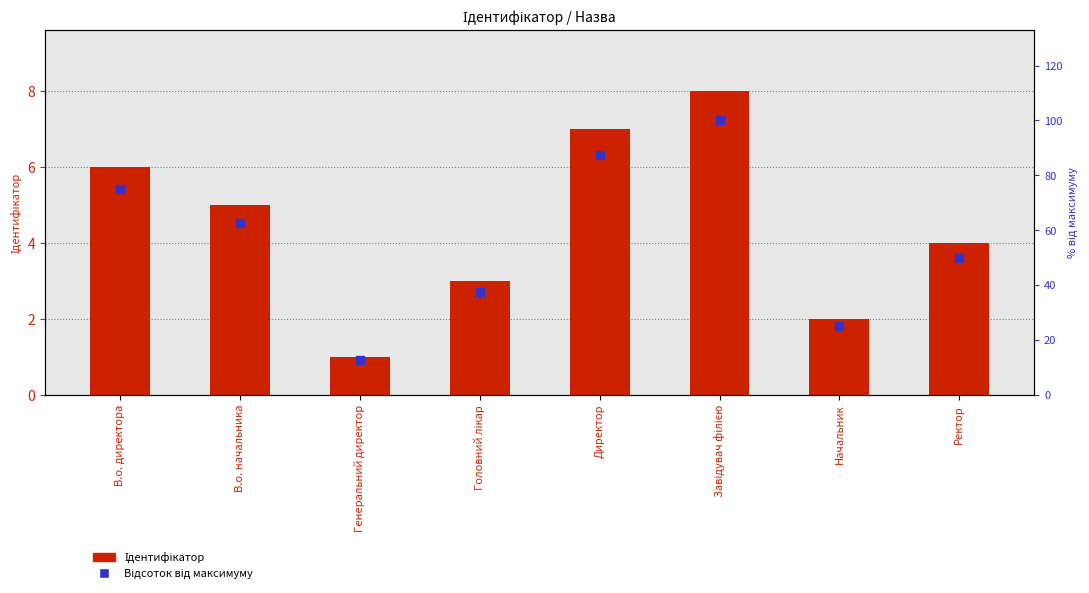

Which series has the largest Y range (max minus min)?

Відсоток від максимуму